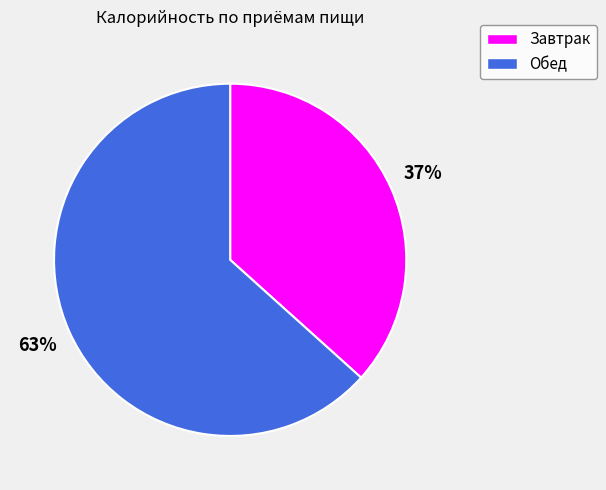

To the nearest percent, what is the combined percentage of Завтрак and Обед?

100%